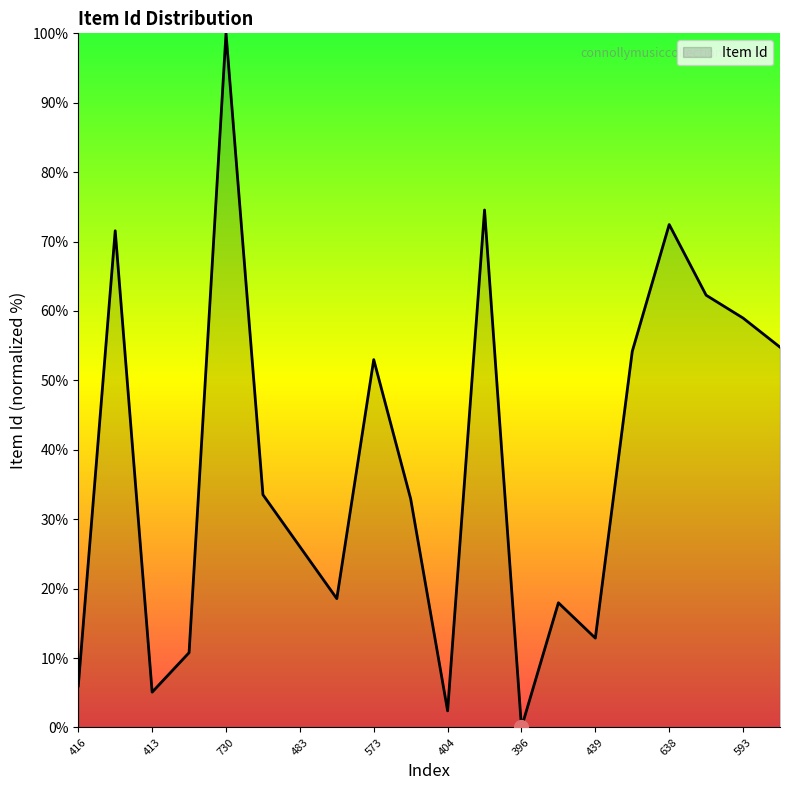

What is the difference between the maximum and minimum values?

100.0